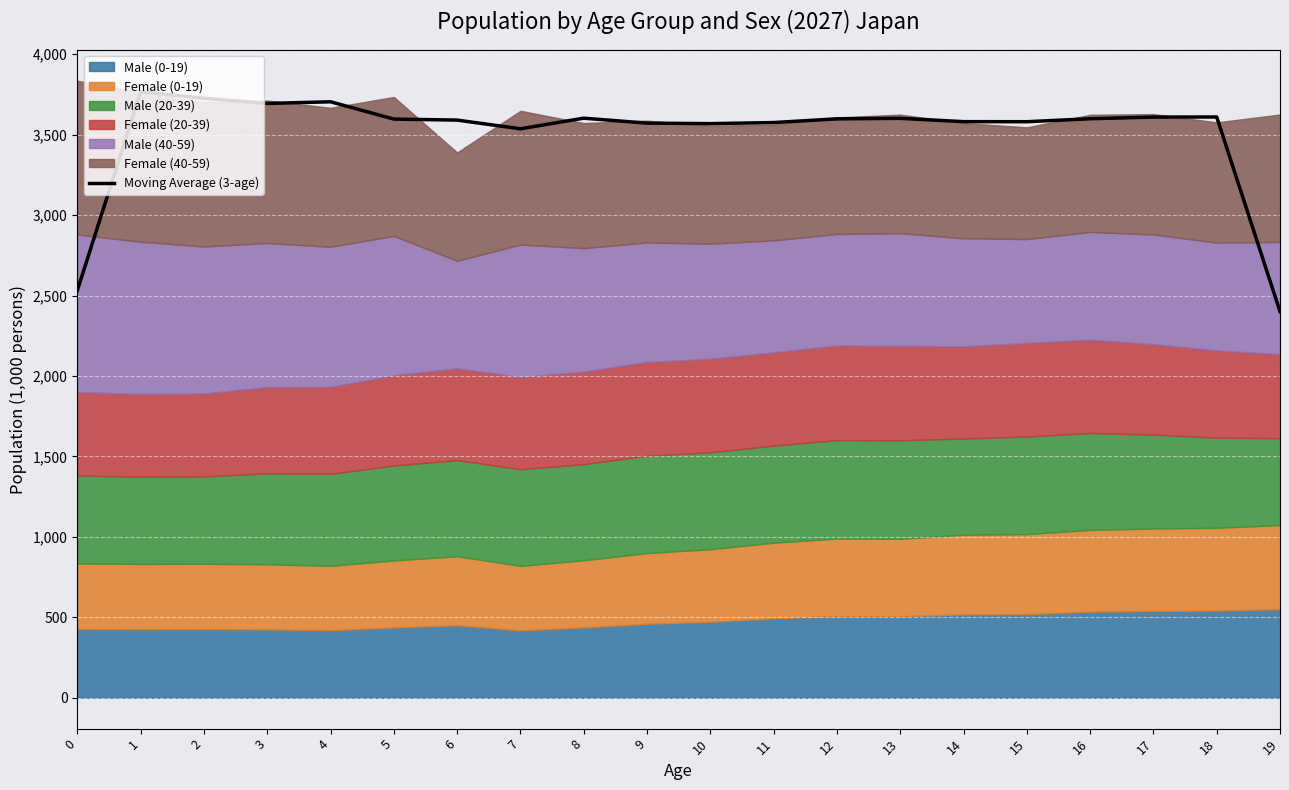

What is the greatest value displayed?

3766.5